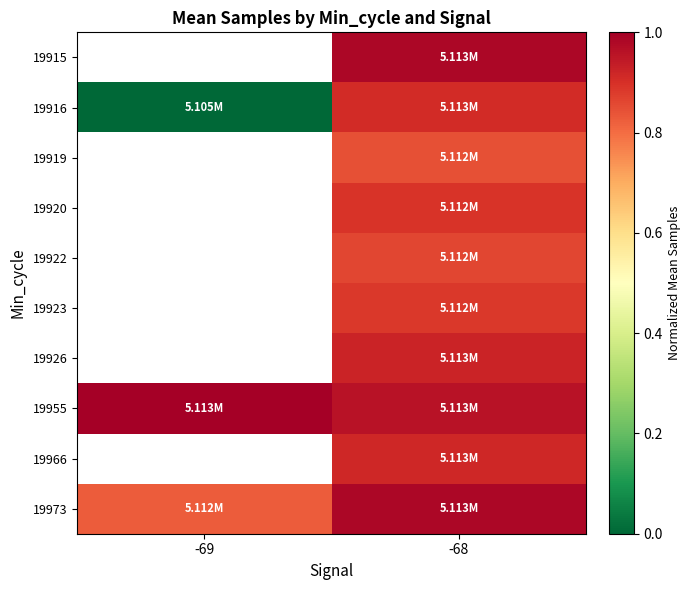

Which series has the largest total across all categories?

19955